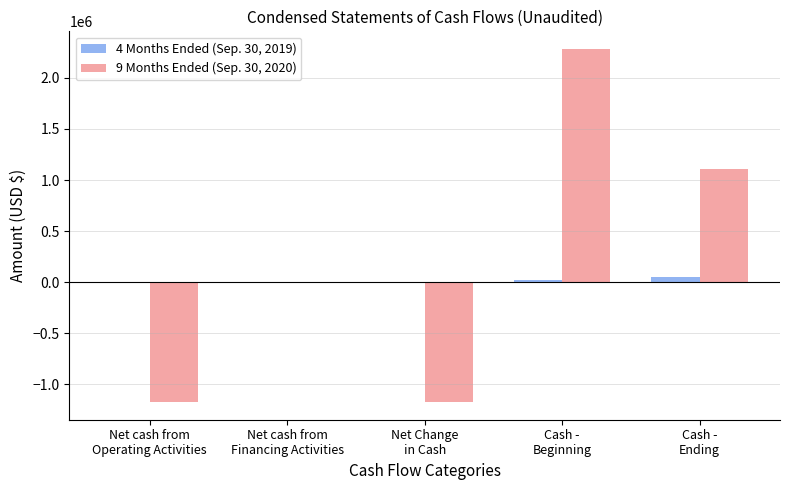

What is the approximate value of 4 Months Ended (Sep. 30, 2019) at Net cash from
Financing Activities, to the nearest 50?

6450